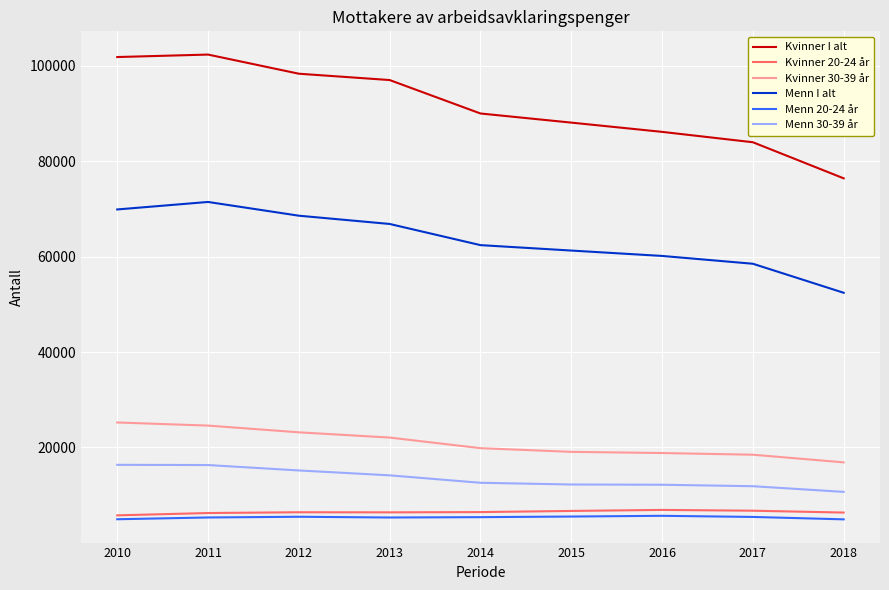

Does the chart display data point markers on the line(s)?

No